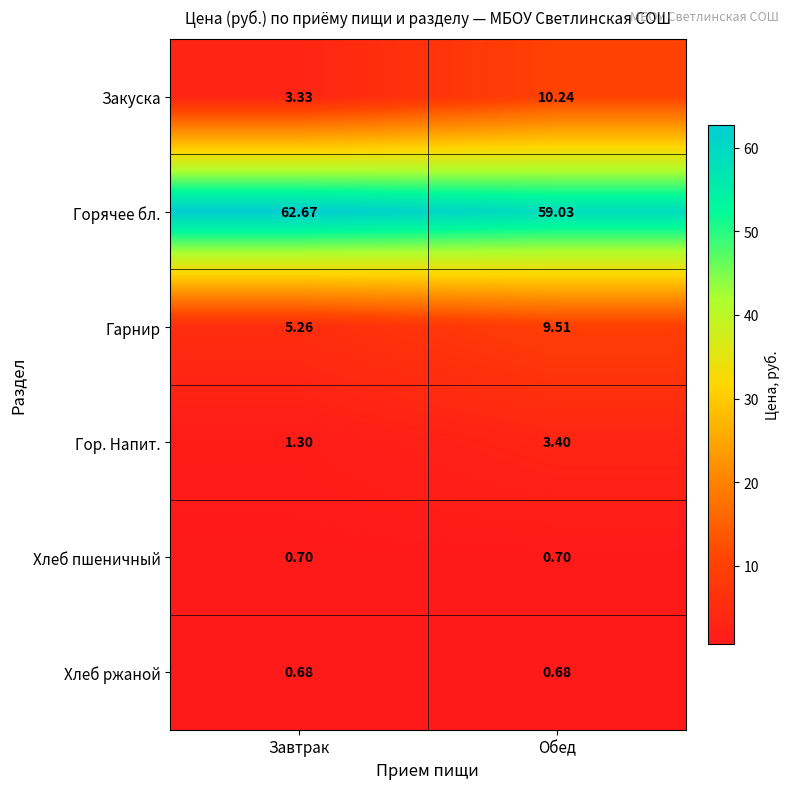

How many data points does each series have?

2